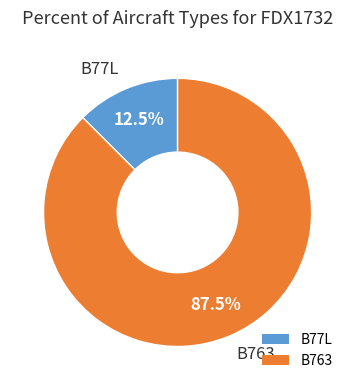

Does B763 account for over 50% of the chart?

Yes